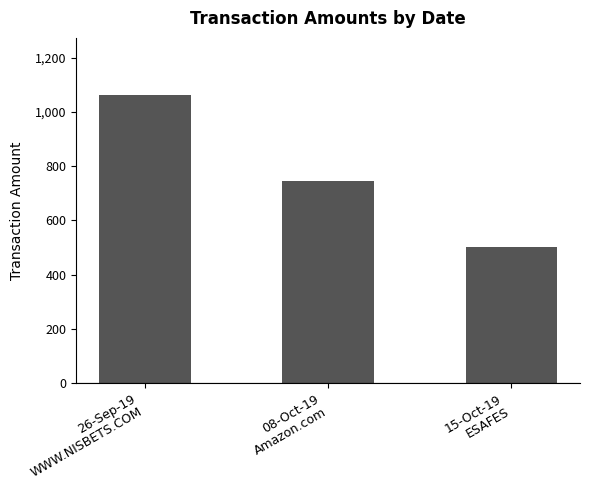

At which label does the data first exceed 745?

26-Sep-19
WWW.NISBETS.COM